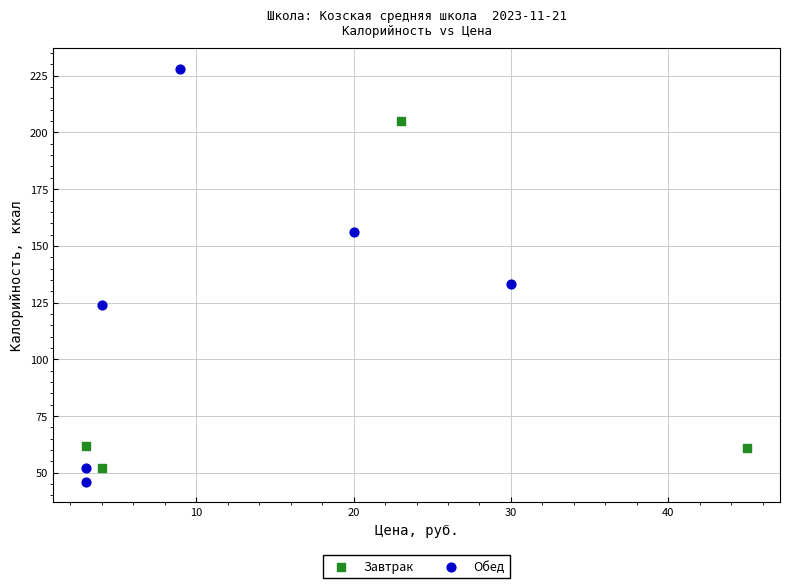

Which series reaches the maximum Y coordinate?

Обед